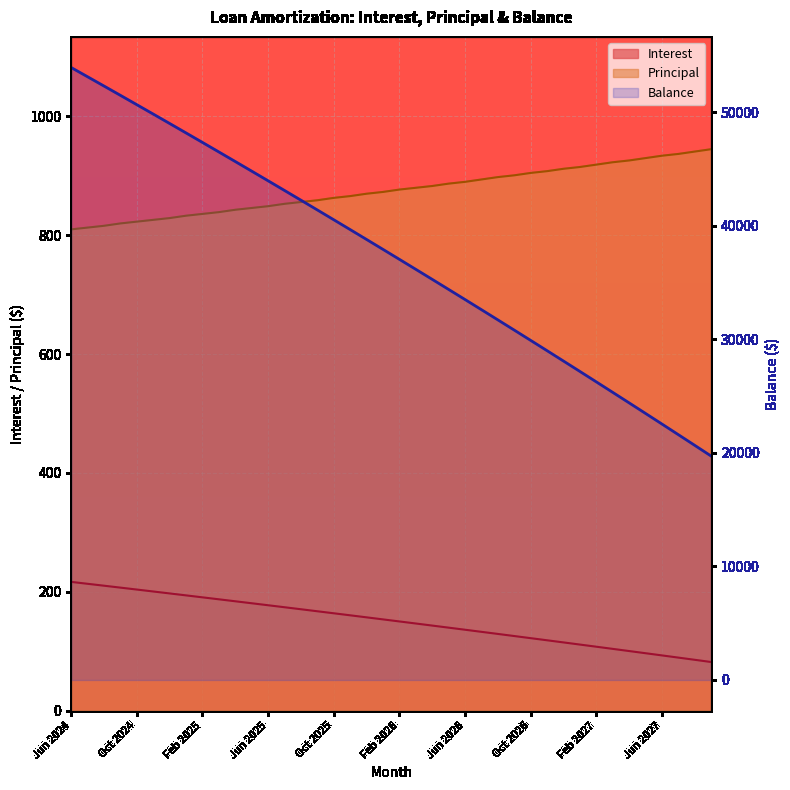

What is the change in value from 19 to 22?

-2640